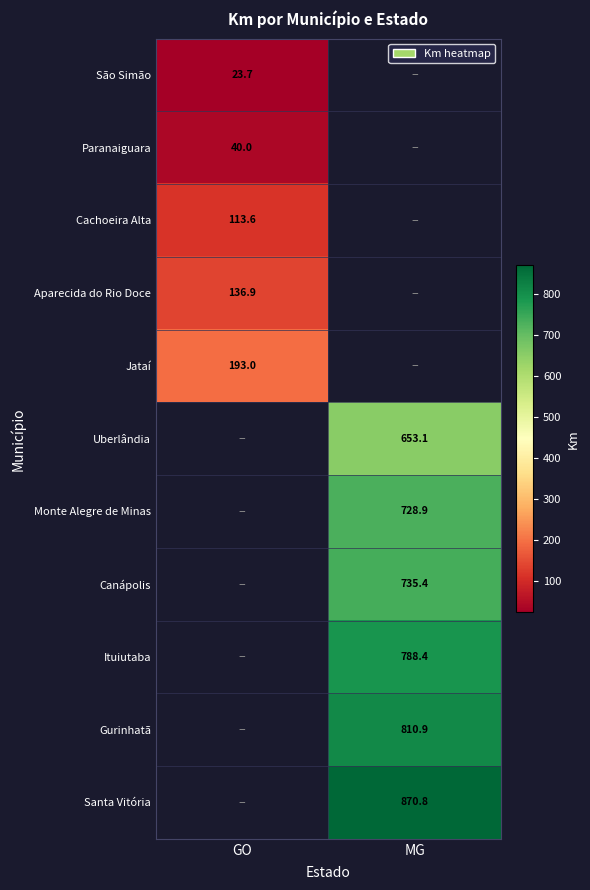

How many categories are shown in the chart?

2